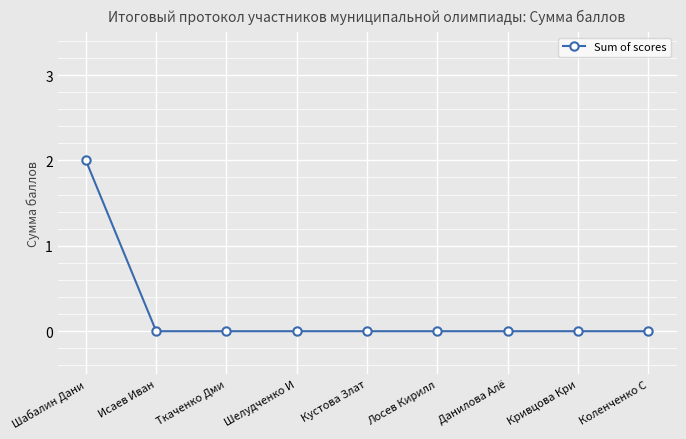

Which label corresponds to the largest value in the chart?

Шабалин Дани